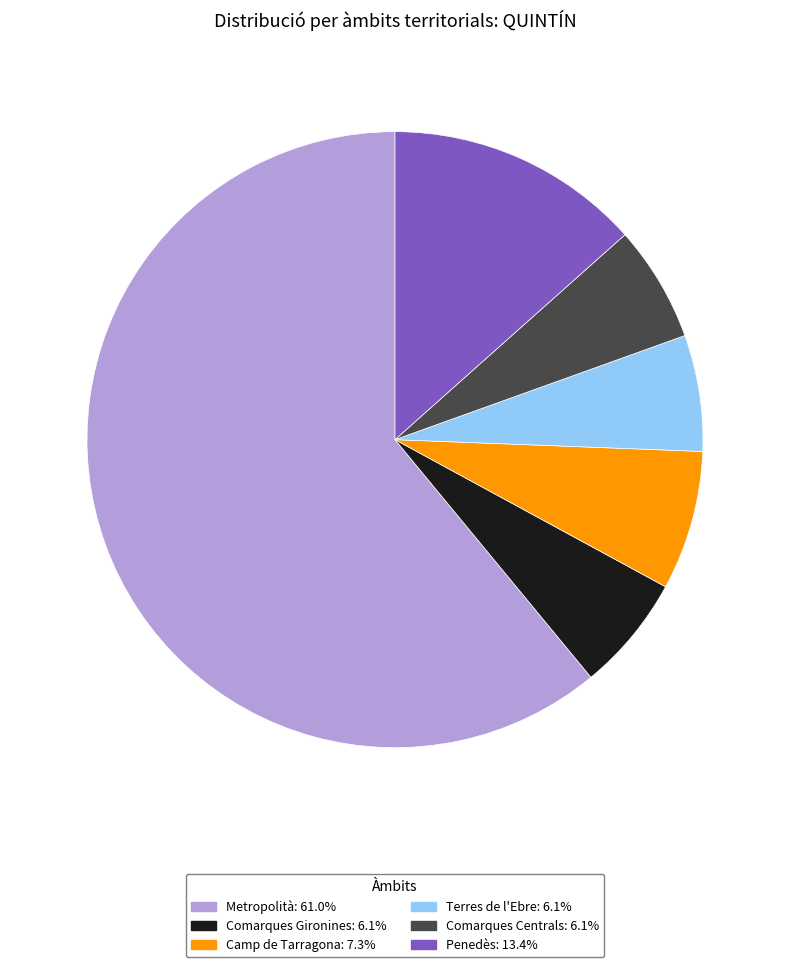

Combined, do Comarques Gironines and Terres de l'Ebre account for over 50%?

No